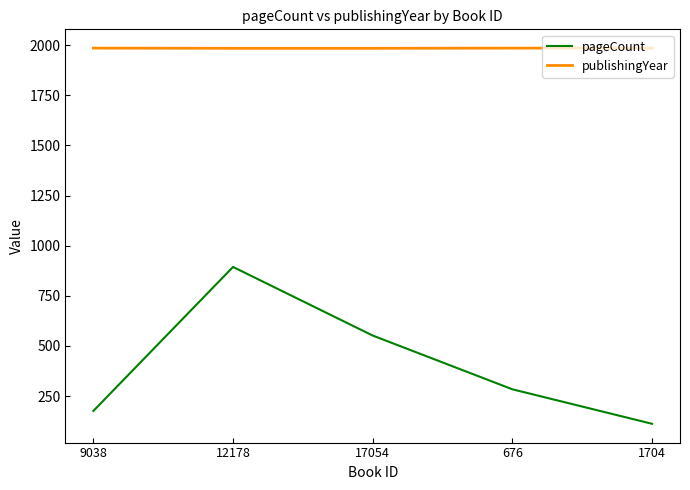

The publishingYear series shows 1985 at 1704. True or false?

True